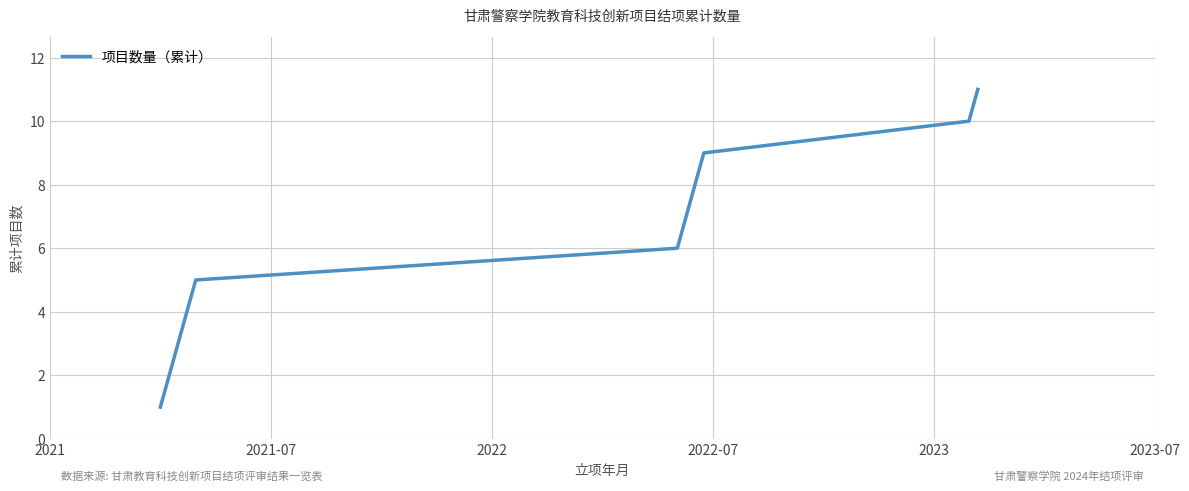

What is the difference between the maximum and minimum values?

10